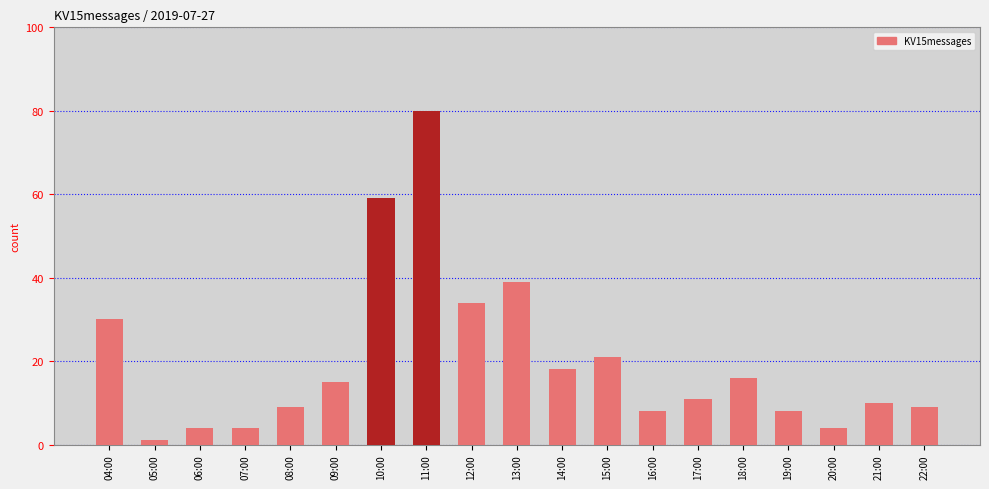

What is the label of the 10th bar from the left?

13:00